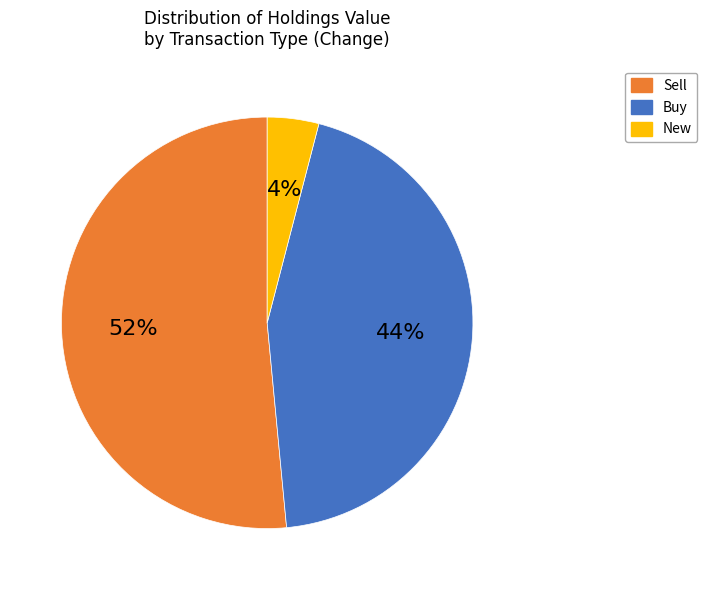

To the nearest percent, what is the average slice percentage?

33%